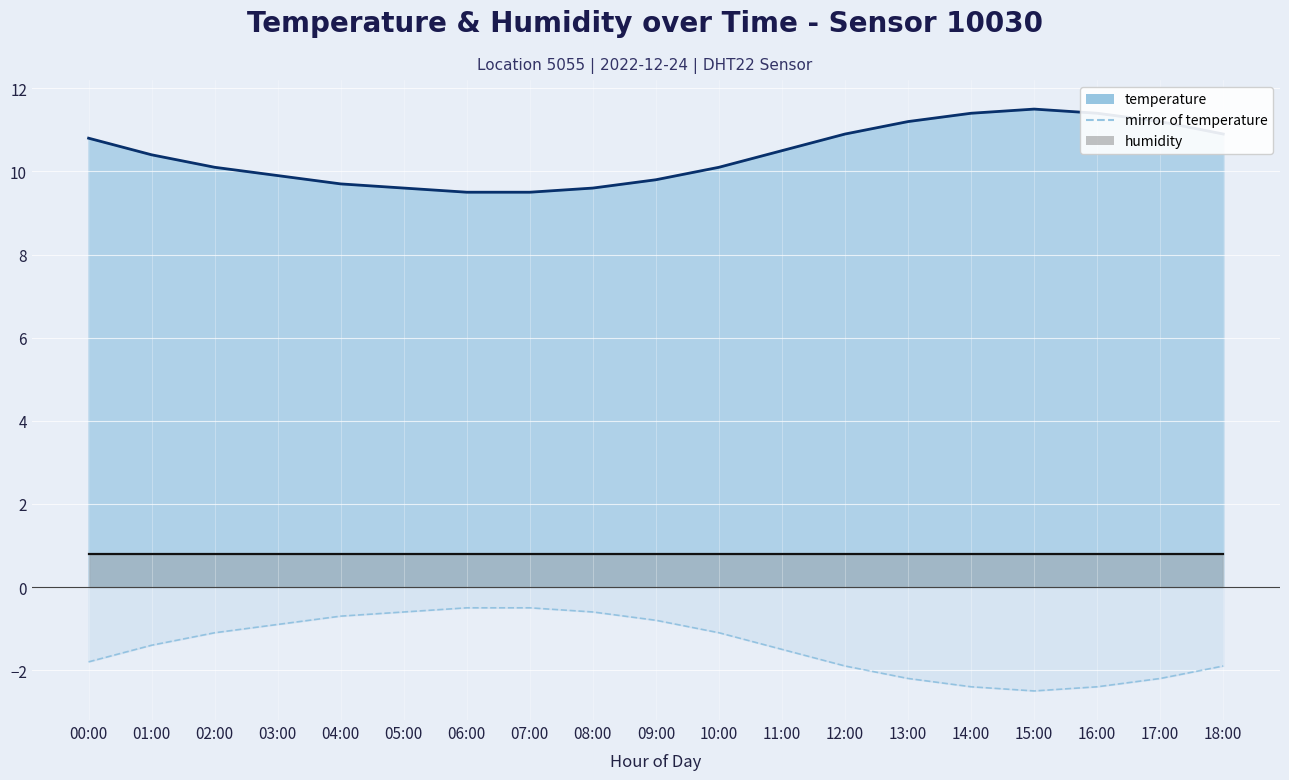

Reading right to left, what are all the values shown in this chart?

temperature: 10.9	11.2	11.4	11.5	11.4	11.2	10.9	10.5	10.1	9.8	9.6	9.5	9.5	9.6	9.7	9.9	10.1	10.4	10.8
mirror of temperature (line): -1.9	-2.2	-2.4	-2.5	-2.4	-2.2	-1.9	-1.5	-1.1	-0.8	-0.6	-0.5	-0.5	-0.6	-0.7	-0.9	-1.1	-1.4	-1.8
humidity (line): 0.8	0.8	0.8	0.8	0.8	0.8	0.8	0.8	0.8	0.8	0.8	0.8	0.8	0.8	0.8	0.8	0.8	0.8	0.8